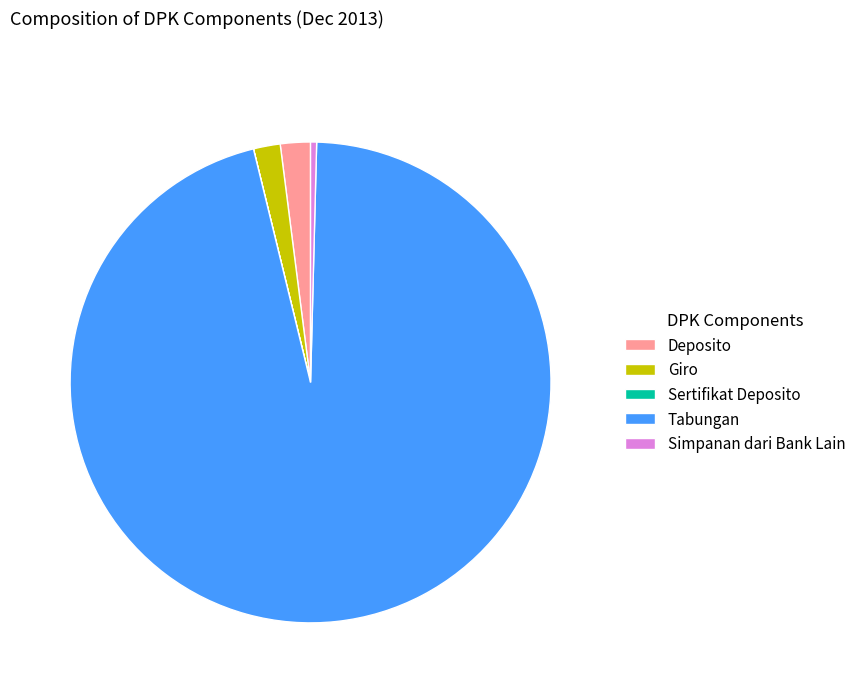

Does any single category account for the majority?

Yes